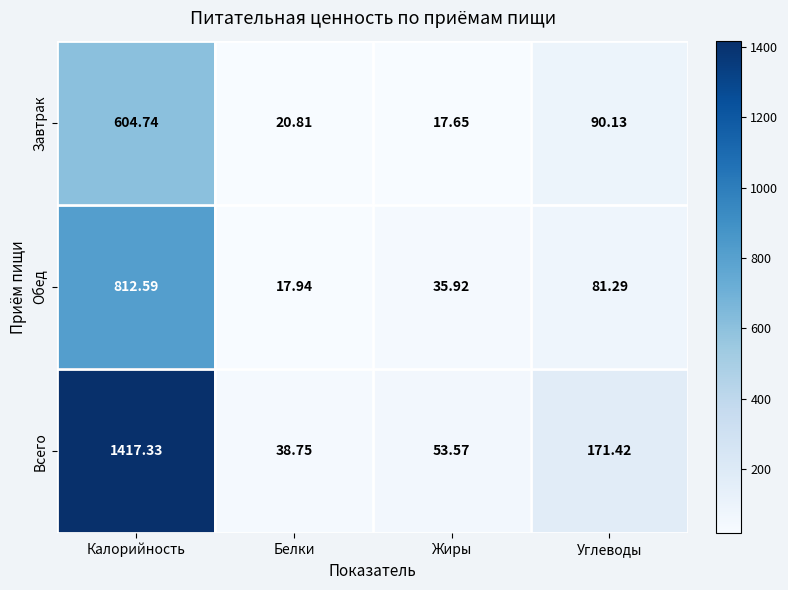

At which category does the chart reach its peak across all series?

Калорийность